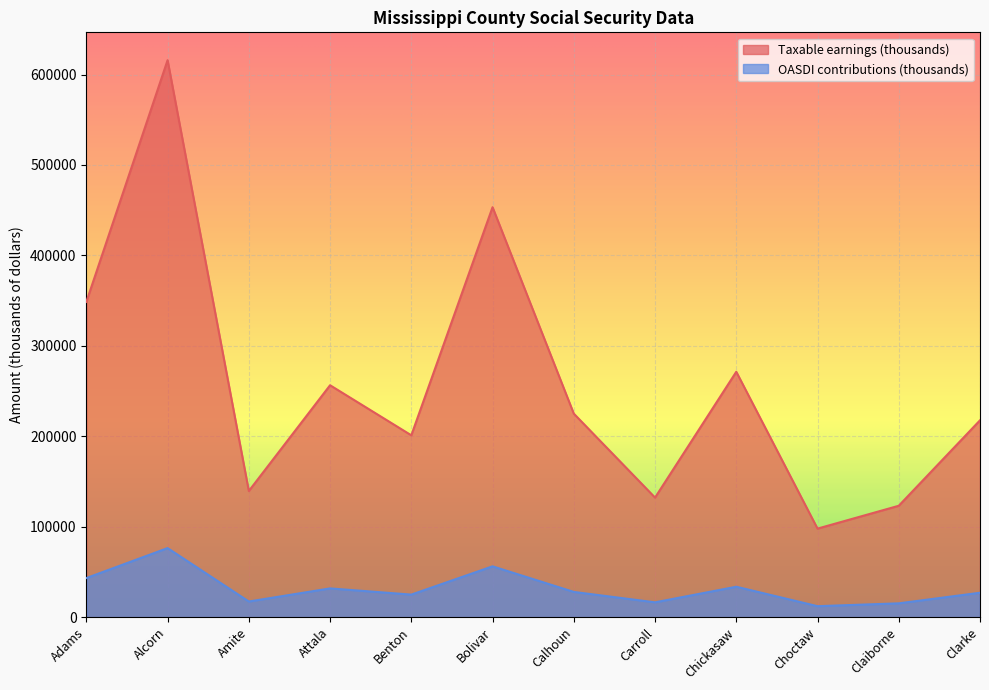

Reading right to left, list all the values displayed in this chart.

Taxable earnings (thousands): Clarke=217669	Claiborne=123178	Choctaw=97901	Chickasaw=271320	Carroll=132217	Calhoun=225043	Bolivar=453297	Benton=201085	Attala=256435	Amite=139500	Alcorn=615864	Adams=348621
OASDI contributions (thousands): Clarke=26991	Claiborne=15274	Choctaw=12140	Chickasaw=33644	Carroll=16395	Calhoun=27905	Bolivar=56209	Benton=24935	Attala=31798	Amite=17298	Alcorn=76367	Adams=43229